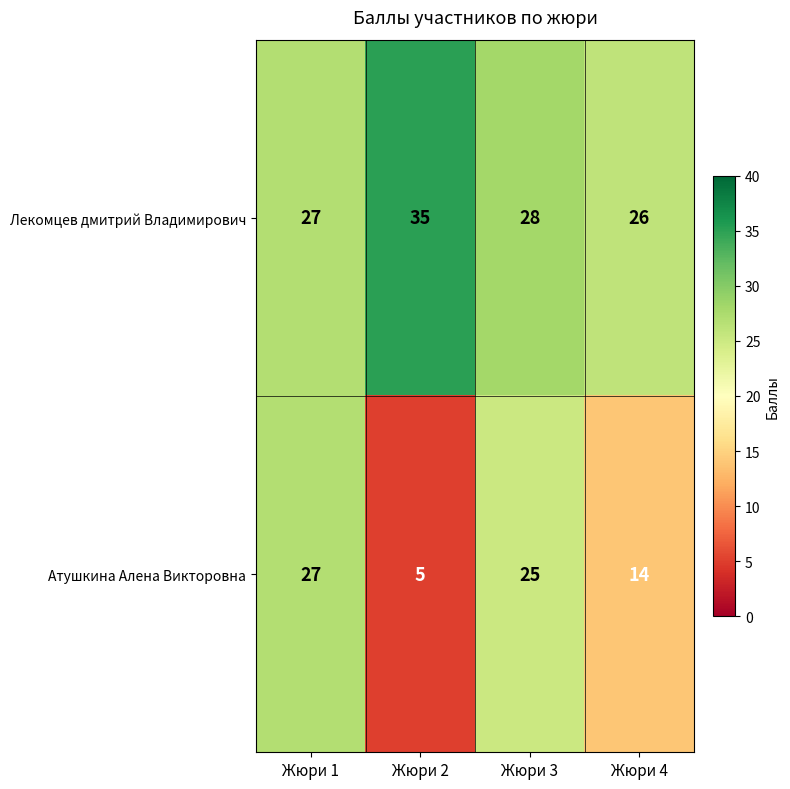

Reading left to right, what are all the values shown in this chart?

Лекомцев дмитрий Владимирович: Жюри 1=27	Жюри 2=35	Жюри 3=28	Жюри 4=26
Атушкина Алена Викторовна: Жюри 1=27	Жюри 2=5	Жюри 3=25	Жюри 4=14